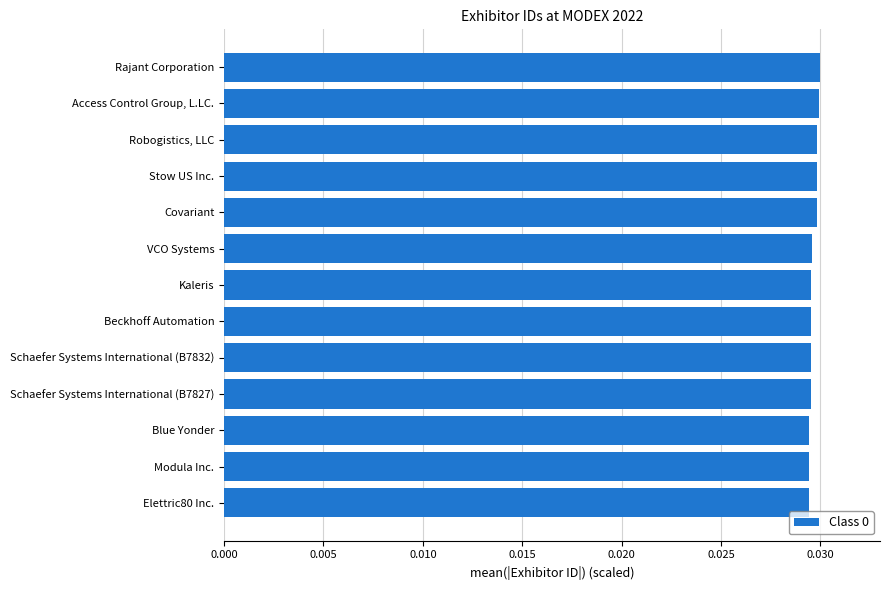

Rank the categories by value from lowest to highest.

Elettric80 Inc., Modula Inc., Blue Yonder, Schaefer Systems International (B7827), Schaefer Systems International (B7832), Beckhoff Automation, Kaleris, VCO Systems, Covariant, Stow US Inc., Robogistics, LLC, Access Control Group, L.LC., Rajant Corporation